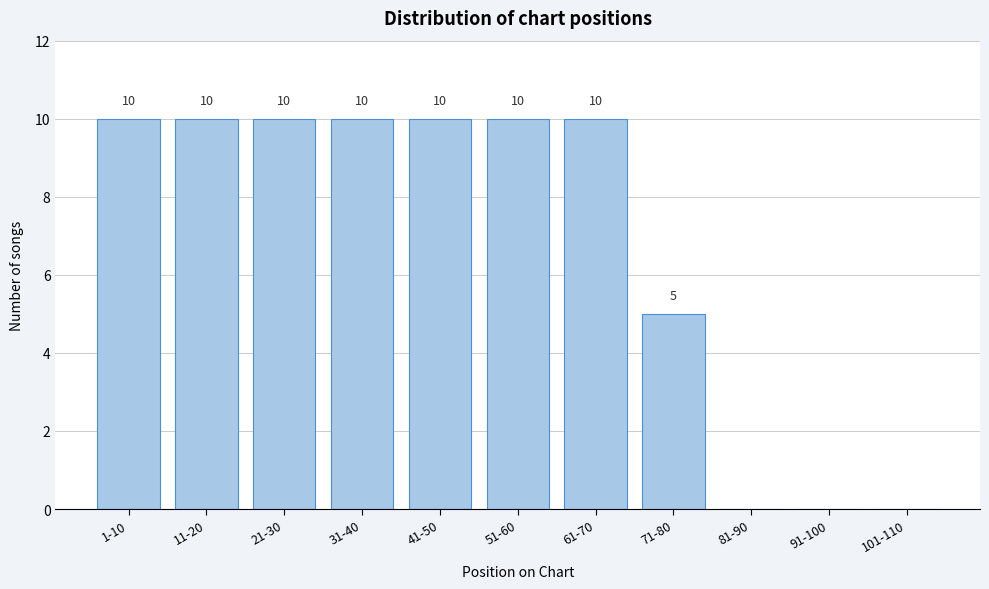

Reading right to left, transcribe all the data shown in this chart.

101-110=0	91-100=0	81-90=0	71-80=5	61-70=10	51-60=10	41-50=10	31-40=10	21-30=10	11-20=10	1-10=10